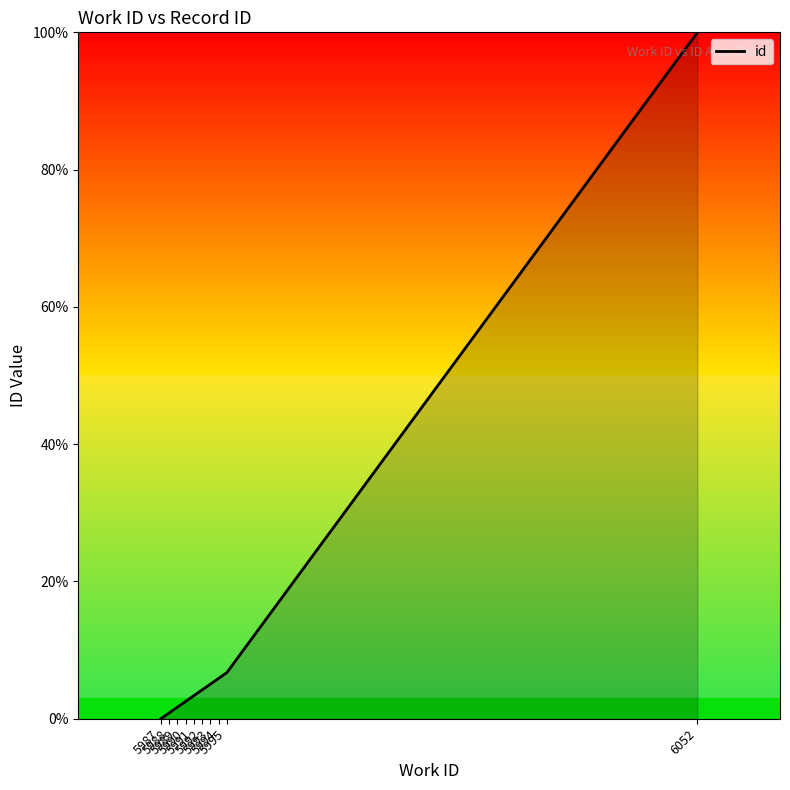

Is it true that the value at 5989 is 1.7?

True